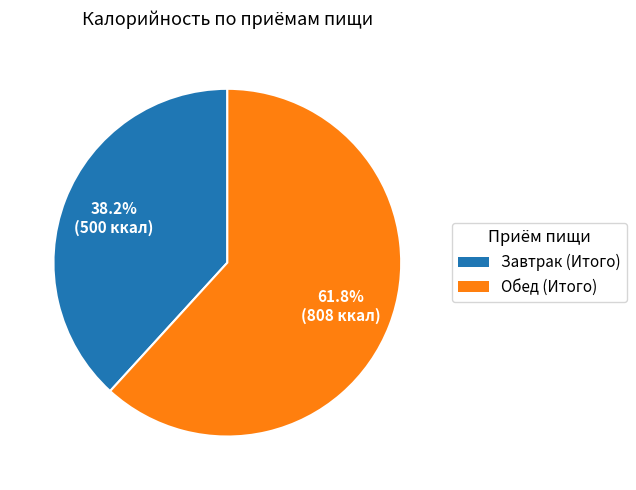

How many slices are in this pie chart?

2